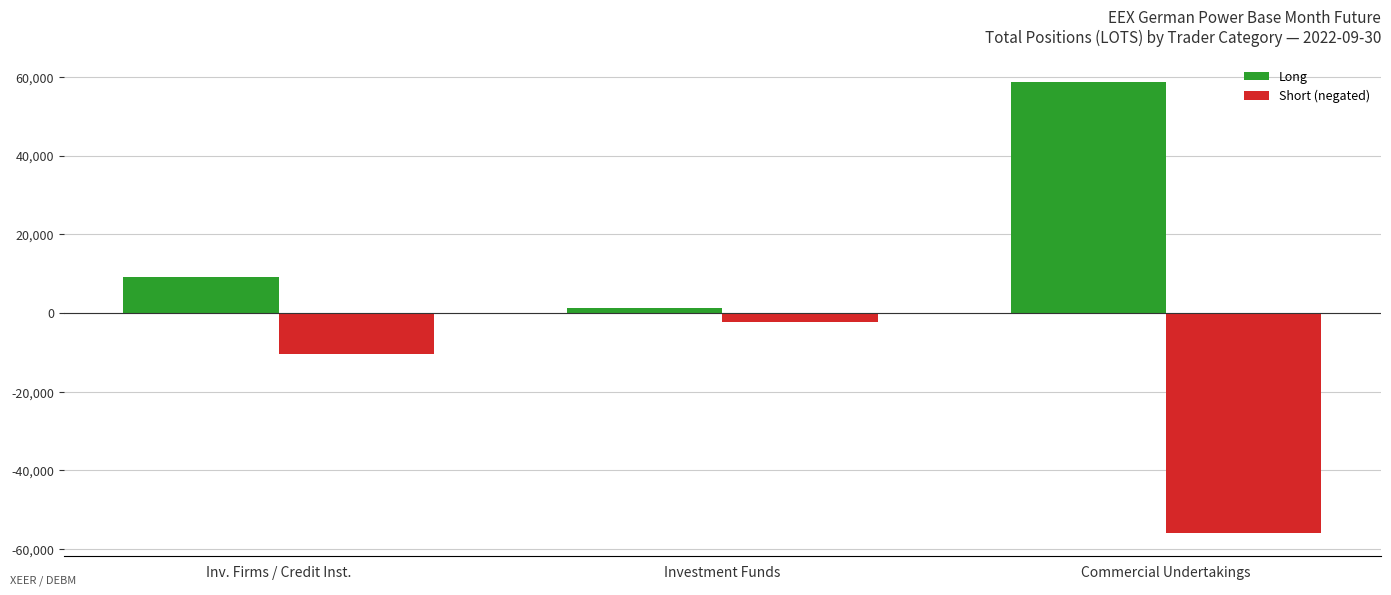

True or false: Short (negated) has a value of -17485.5 at Inv. Firms / Credit Inst..

False